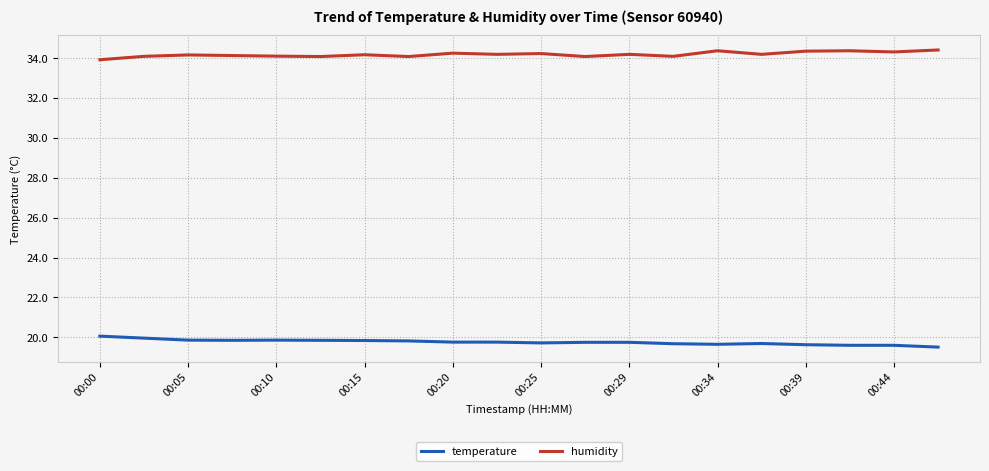

Rank the series by their average value, from lowest to highest.

temperature, humidity